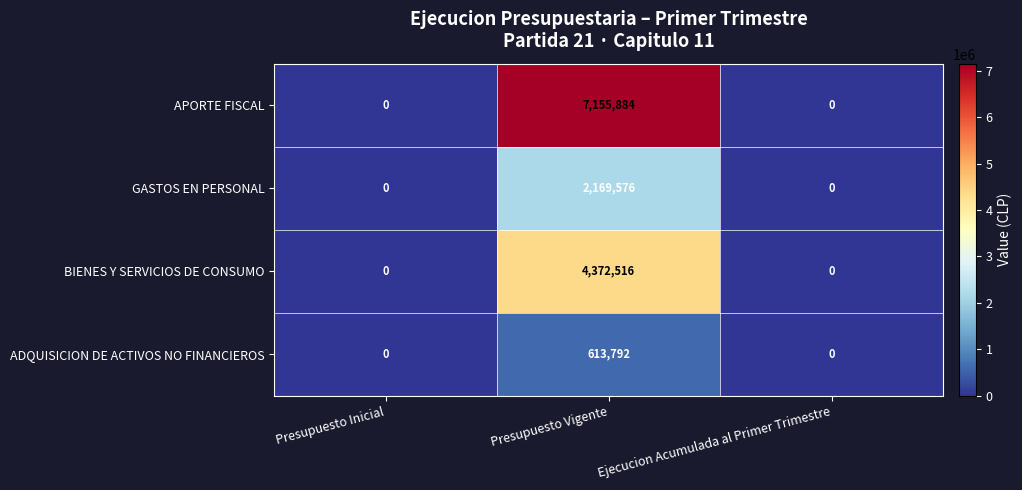

Reading right to left, what are all the values shown in this chart?

APORTE FISCAL: 0	7155884	0
GASTOS EN PERSONAL: 0	2169576	0
BIENES Y SERVICIOS DE CONSUMO: 0	4372516	0
ADQUISICION DE ACTIVOS NO FINANCIEROS: 0	613792	0